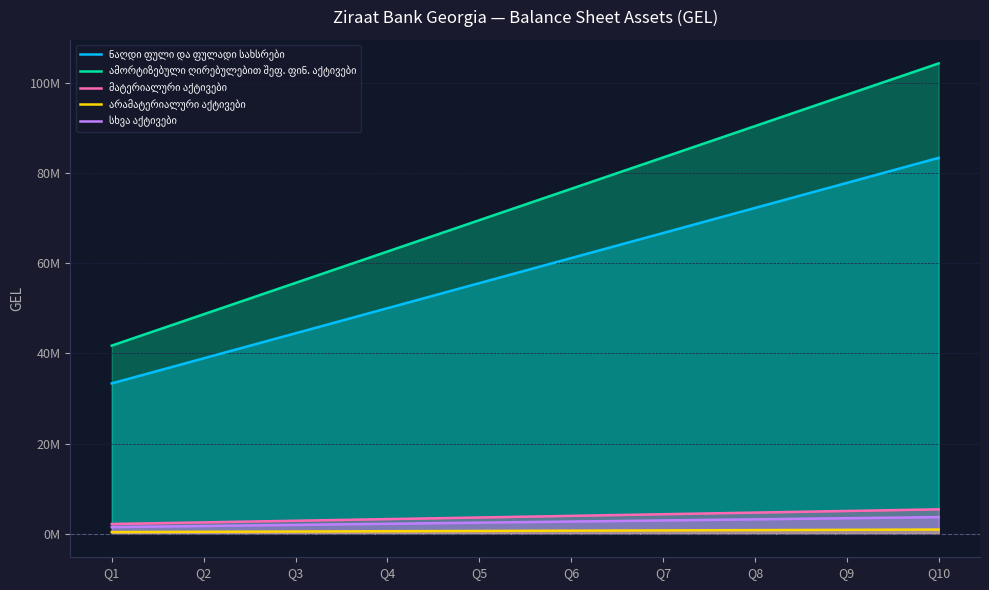

Which series has the largest total across all categories?

ამორტიზებული ღირებულებით შეფ. ფინ. აქტივები